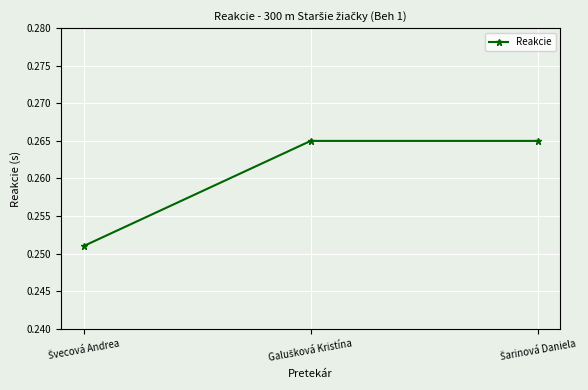

Count the values in the range 0 to 1.

3